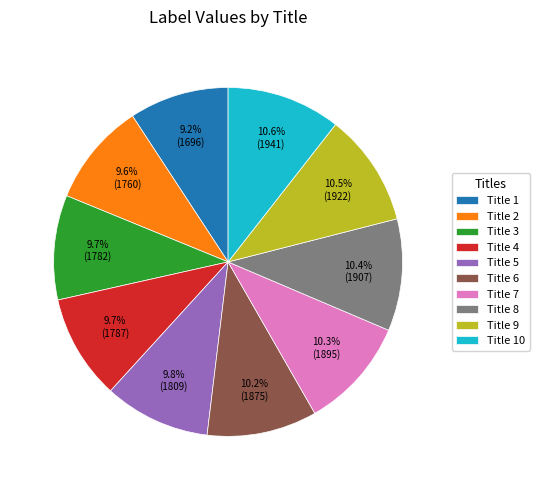

How much of the chart is everything except Title 10?

89.4%